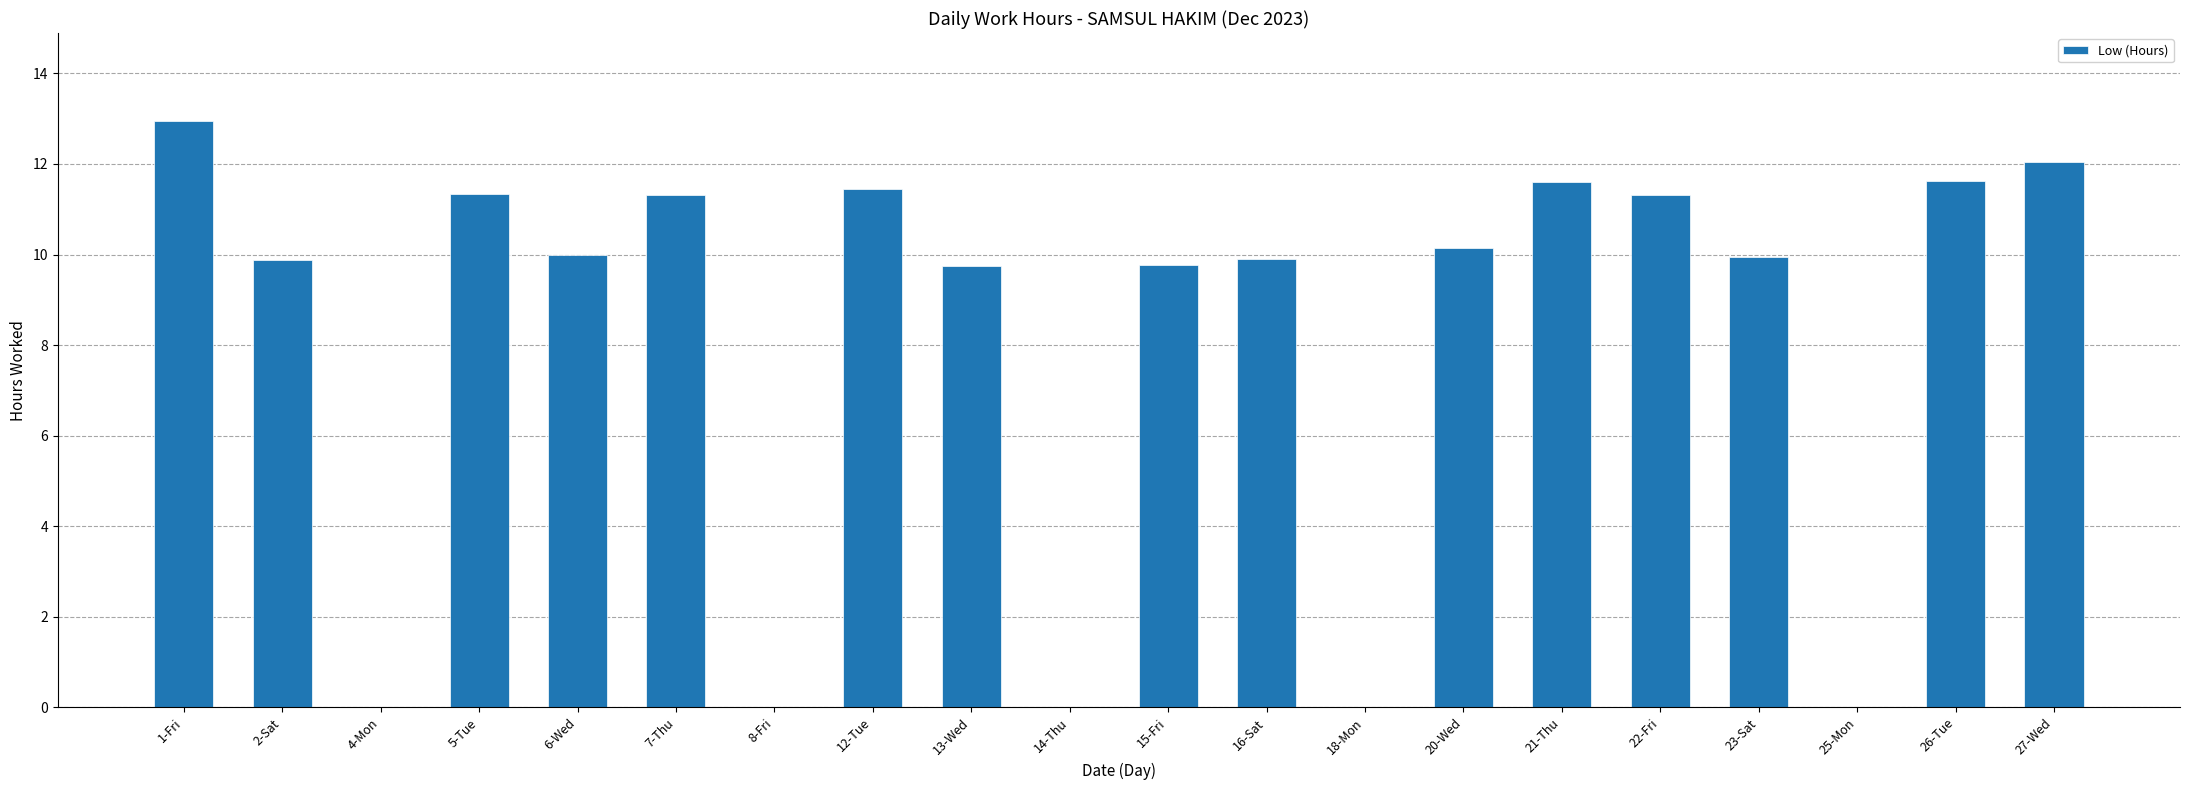

How many data points are above 9?

15